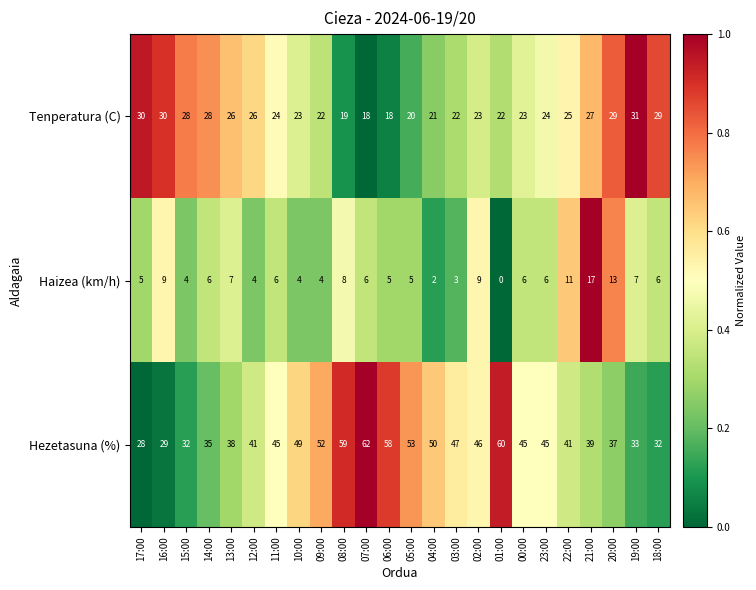

Which series has the widest spread of values?

Hezetasuna (%)